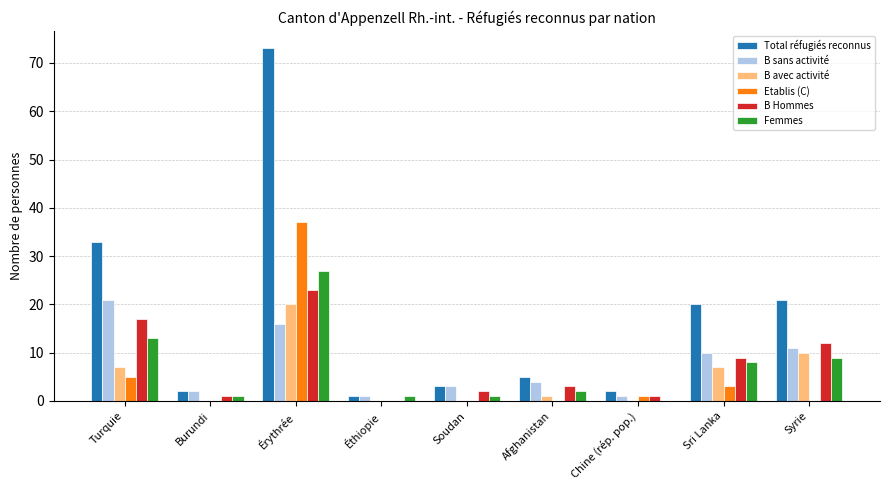

Is the value of B Hommes at Chine (rép. pop.) greater than the value of Etablis (C) at Éthiopie?

Yes